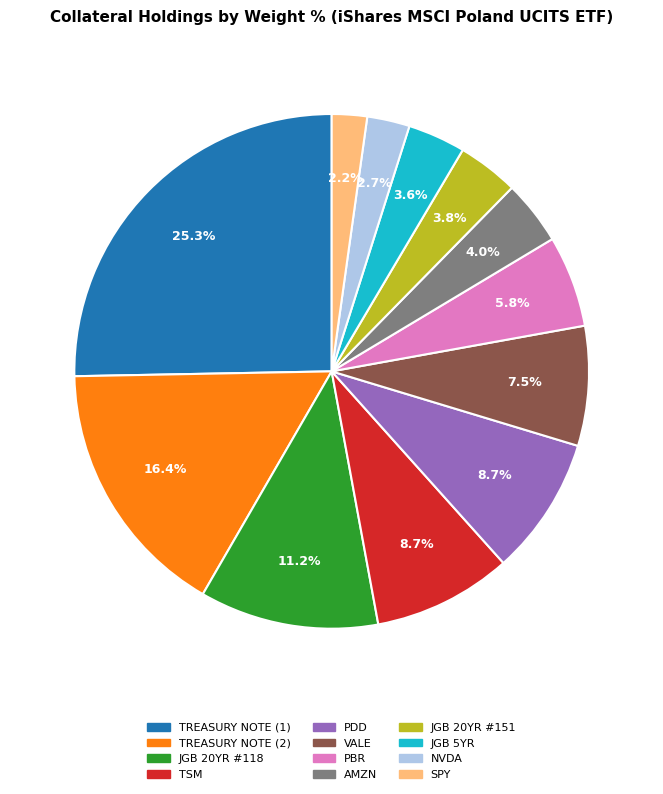

Is TREASURY NOTE (1) the majority of the pie?

No